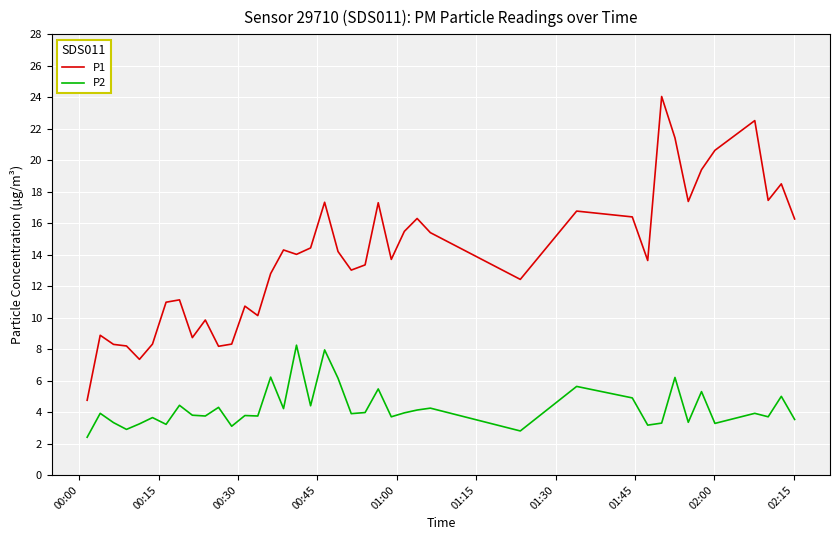

True or false: P1 and P2 intersect in this chart.

False